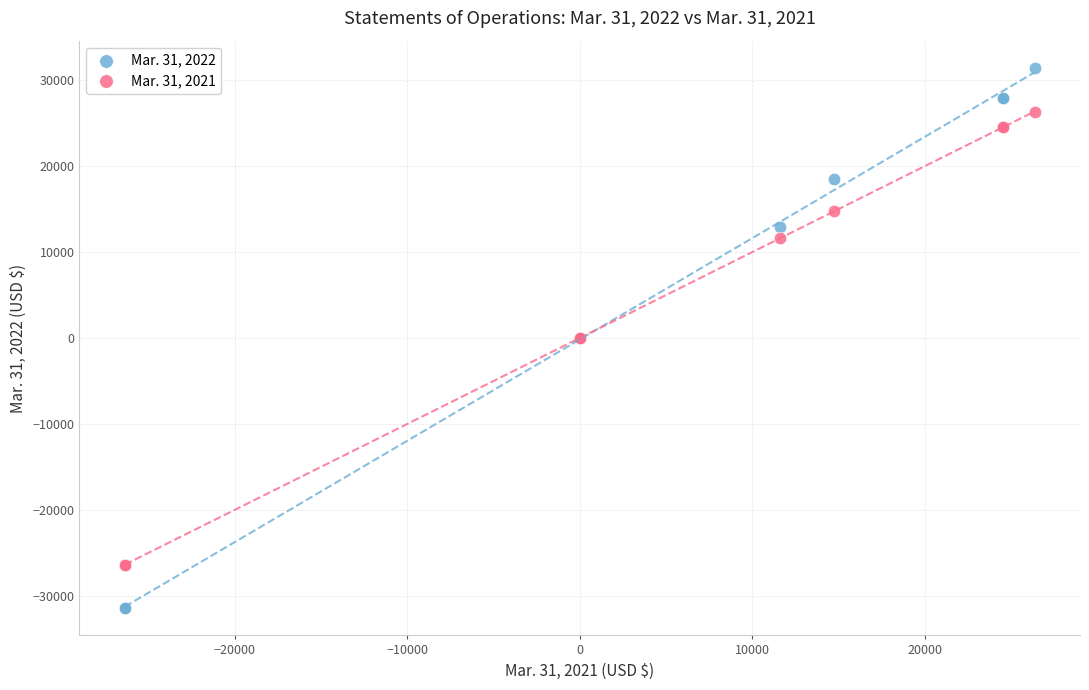

Which series has the widest spread of Y values?

Mar. 31, 2022